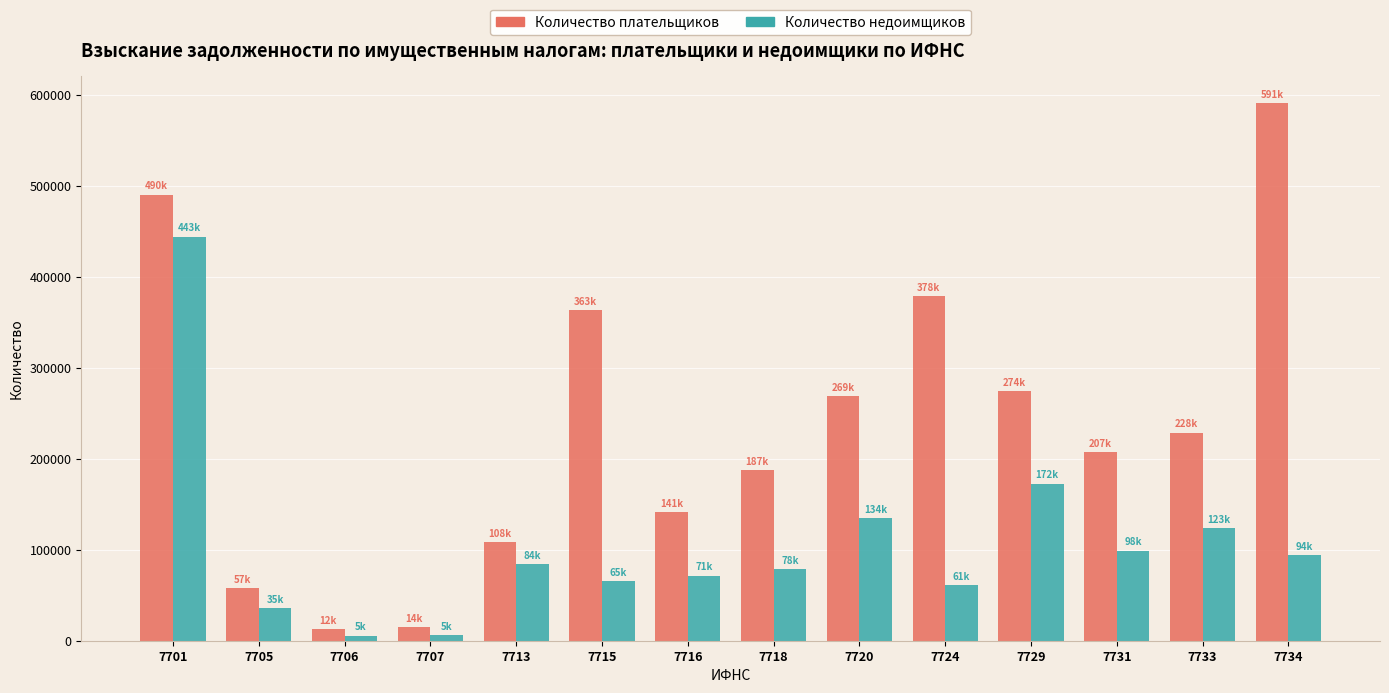

What is the approximate value of Количество плательщиков at 7733?

228785